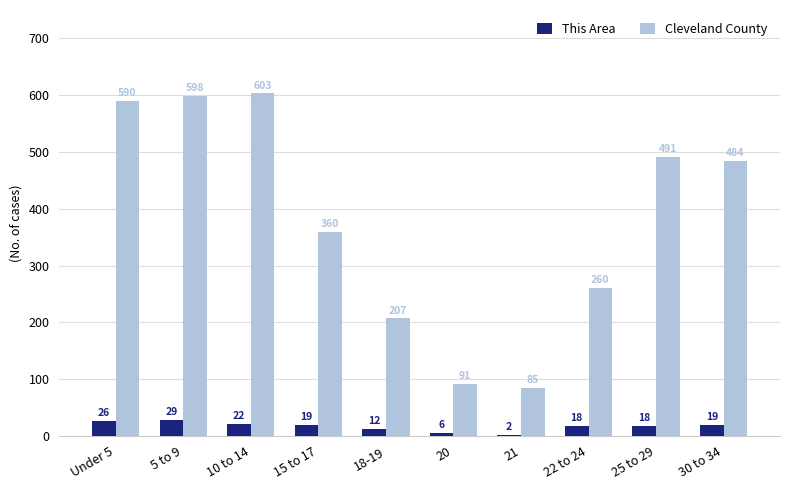

At which label does This Area first exceed 19?

Under 5